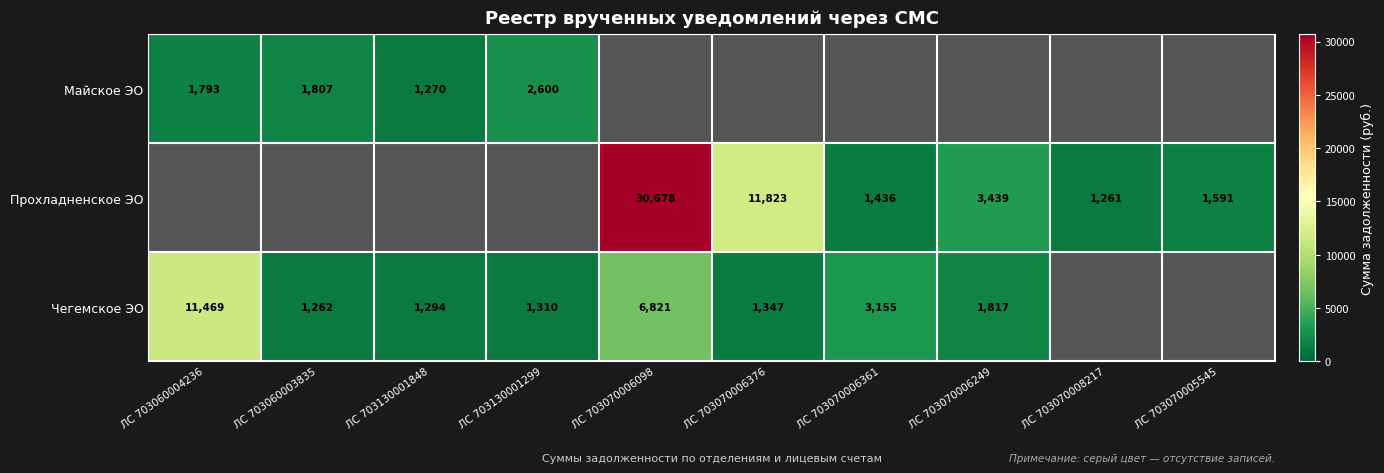

True or false: Майское ЭО has a value of 1793 at ЛС 703060004236.

True